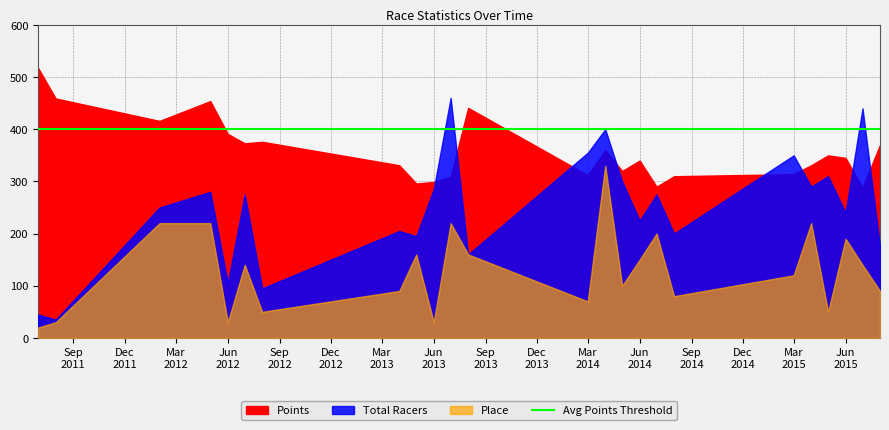

At 2015-08, list the series in order from largest to smallest.

Points, Total Racers, Place